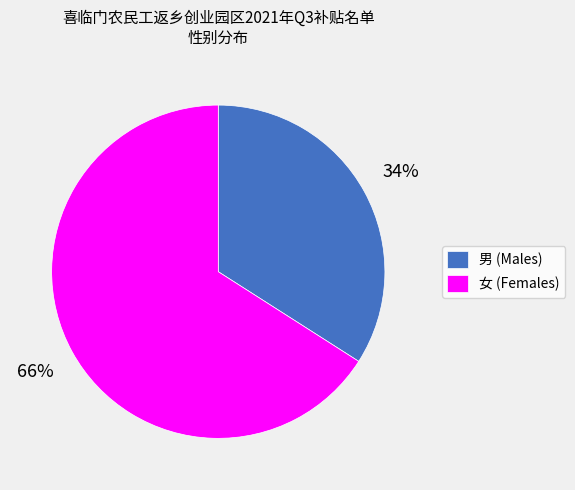

How many slices are in this pie chart?

2